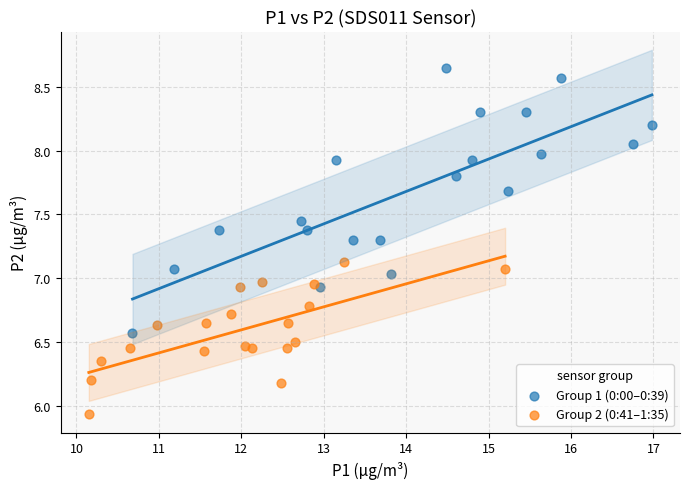

Which series reaches the maximum Y coordinate?

Group 1 (0:00–0:39)